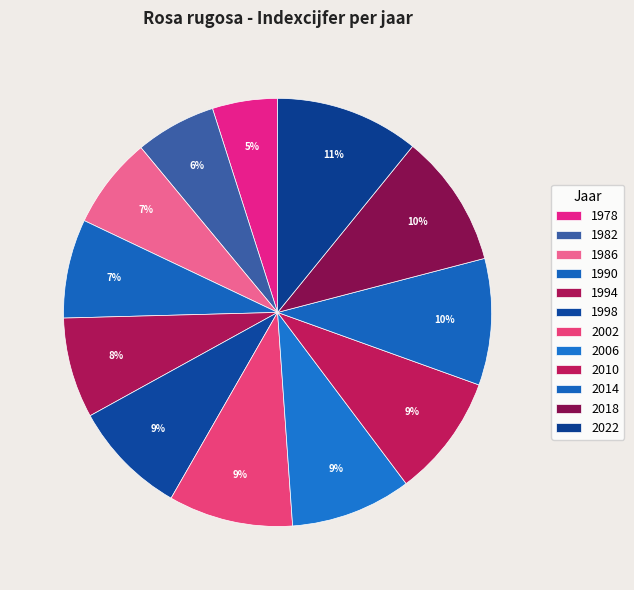

Is 2010 the majority of the pie?

No